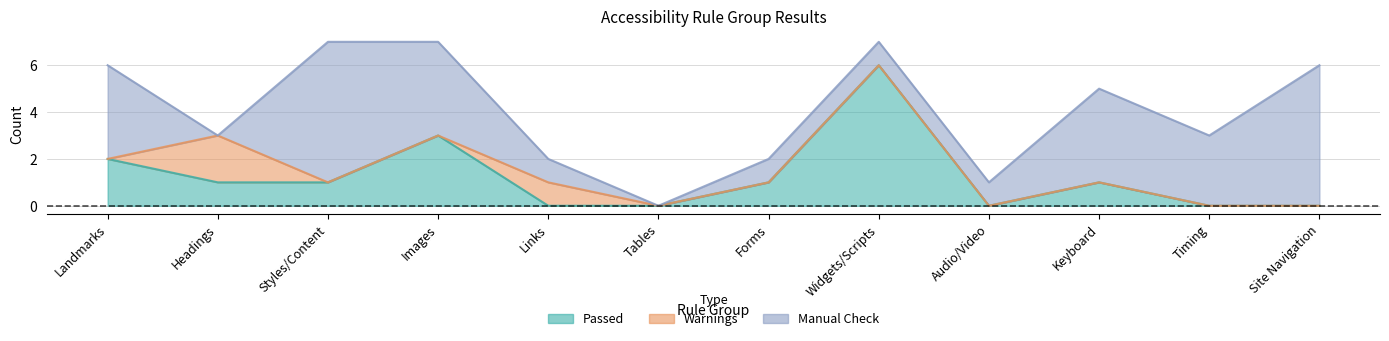

Reading left to right, extract all data points from this chart.

Passed: Landmarks=2	Headings=1	Styles/Content=1	Images=3	Links=0	Tables=0	Forms=1	Widgets/Scripts=6	Audio/Video=0	Keyboard=1	Timing=0	Site Navigation=0
Warnings: Landmarks=0	Headings=2	Styles/Content=0	Images=0	Links=1	Tables=0	Forms=0	Widgets/Scripts=0	Audio/Video=0	Keyboard=0	Timing=0	Site Navigation=0
Manual Check: Landmarks=4	Headings=0	Styles/Content=6	Images=4	Links=1	Tables=0	Forms=1	Widgets/Scripts=1	Audio/Video=1	Keyboard=4	Timing=3	Site Navigation=6